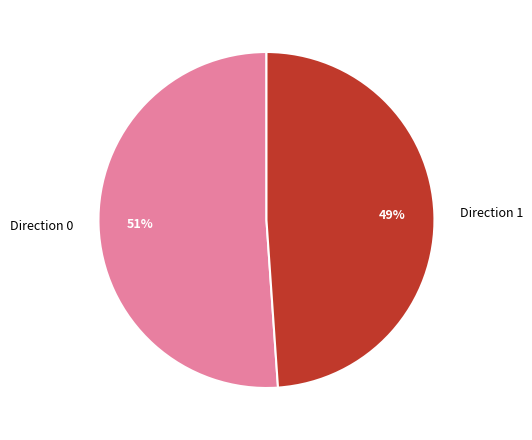

Which slice is the smallest?

Direction 1